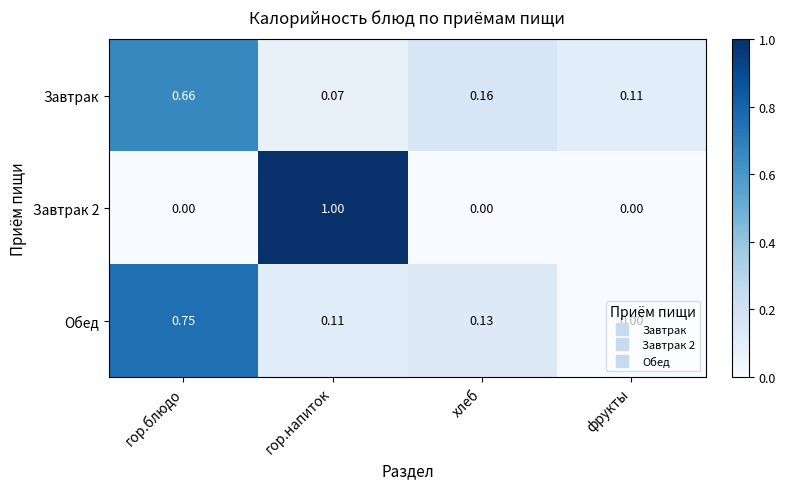

Is the value of Завтрак 2 at гор.напиток greater than the value of Завтрак at гор.напиток?

Yes